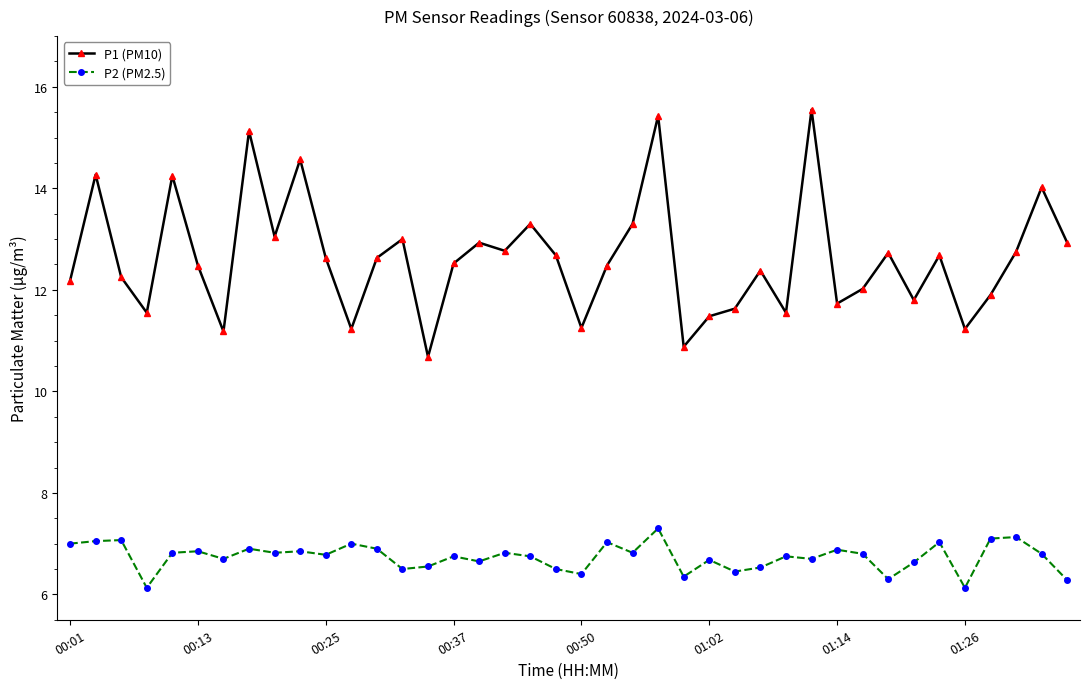

What is the value of the P2 (PM2.5) point at the 35th from the left?

7.0